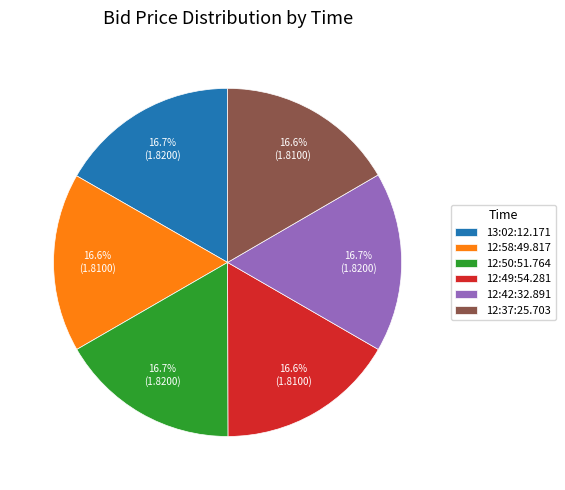

Does any single category account for the majority?

No